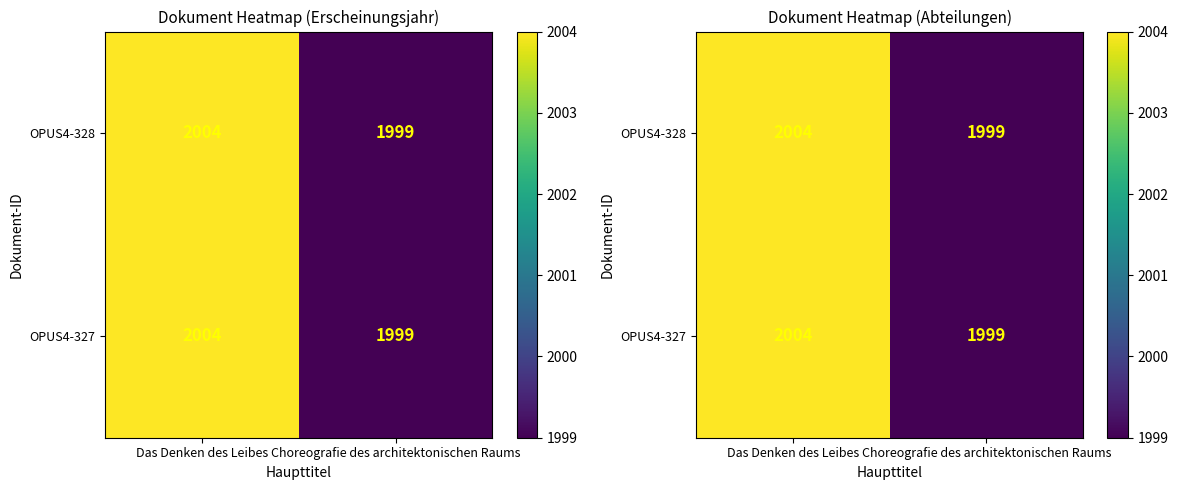

True or false: OPUS4-327 has a value of 2649 at Choreografie des architektonischen Raums.

False